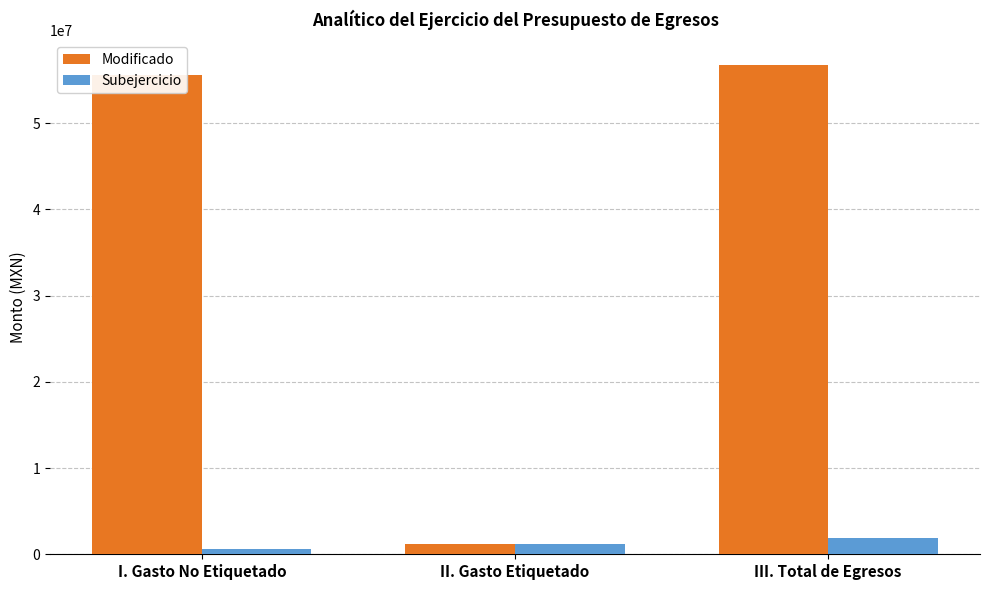

Count the number of categories in the chart.

3